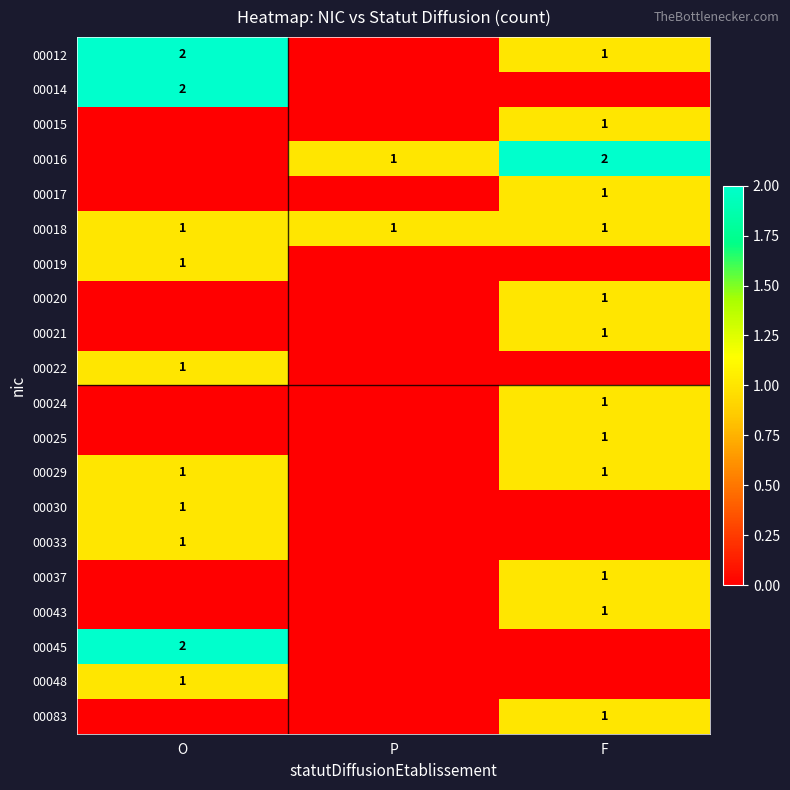

The value of 00012 at F is 1. True or false?

True